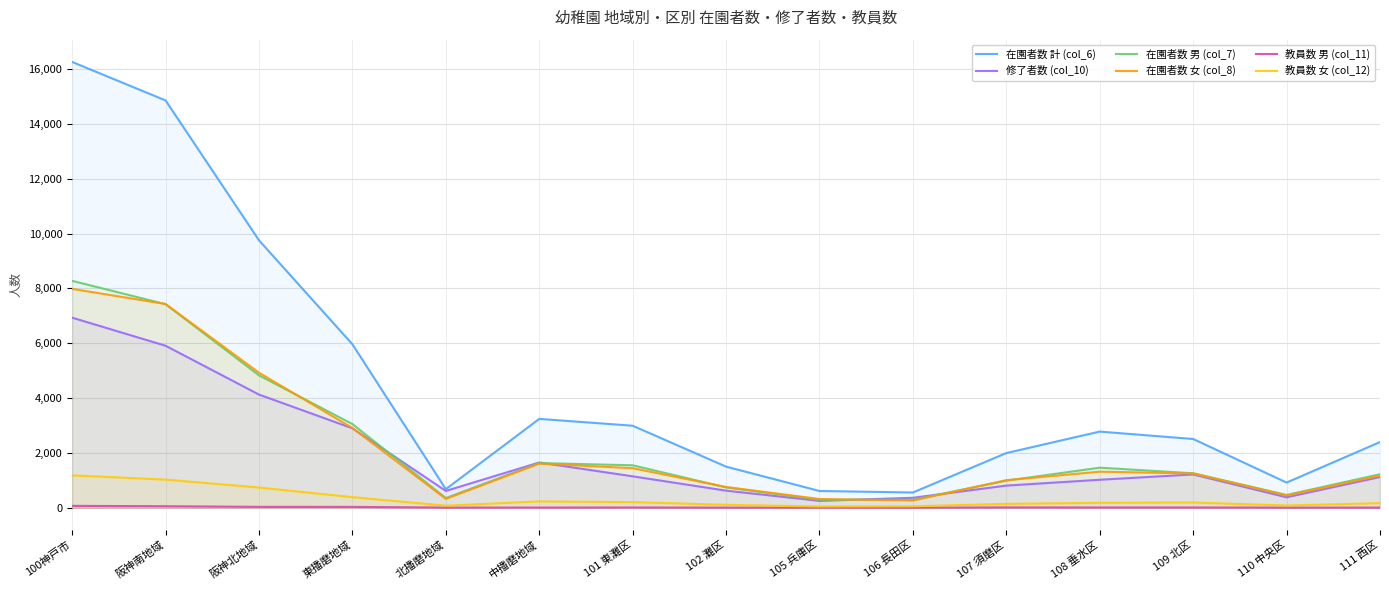

What is the difference between the highest and lowest values at 101 東灘区?

2982